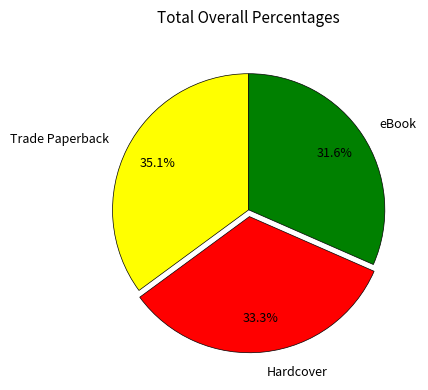

Do eBook and Trade Paperback together represent more than half of the pie?

Yes